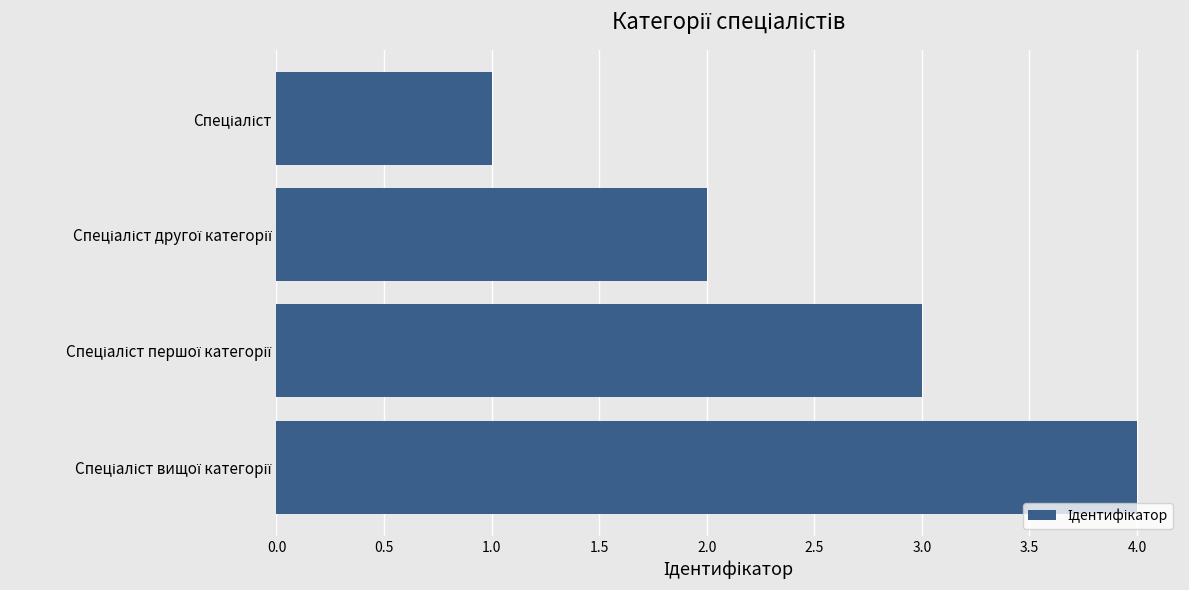

What is the greatest value displayed?

4